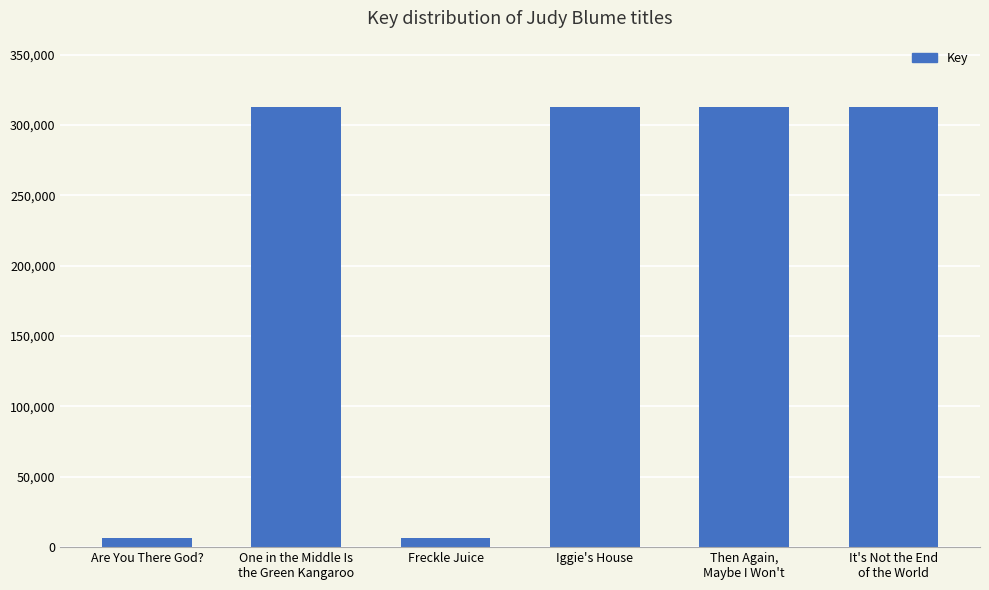

What is the sum of all values?

1263686